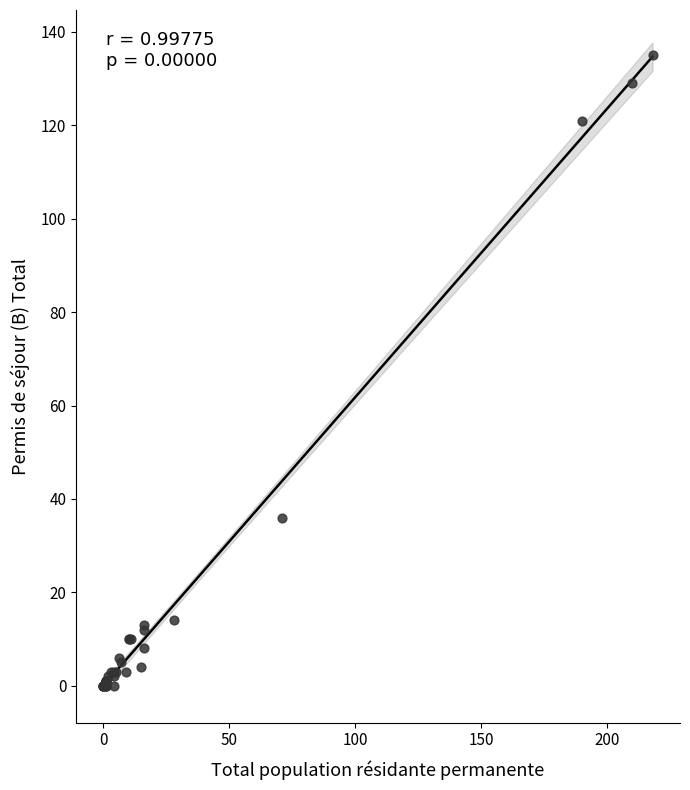

What Y value in the scatter plot is closest to 67?

36